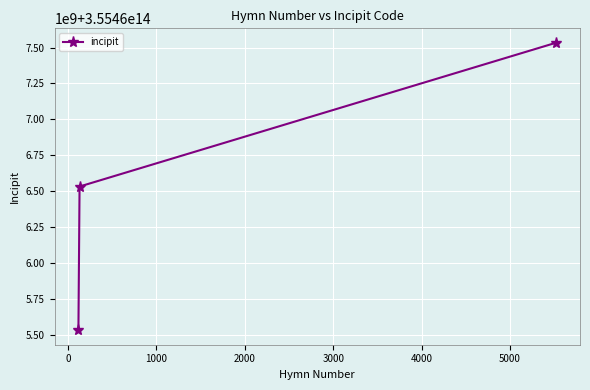

What is the maximum value shown in the chart?

355467533554533